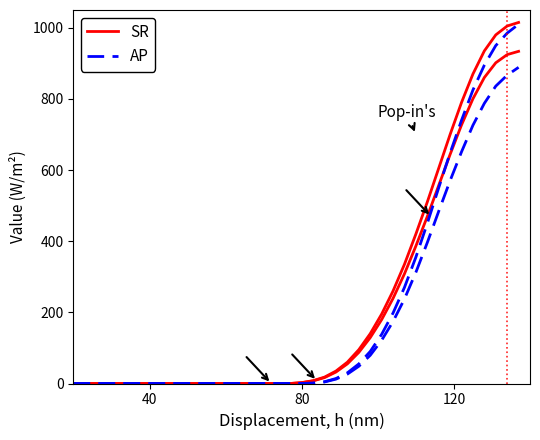

True or false: SR and AP cross at least once.

False